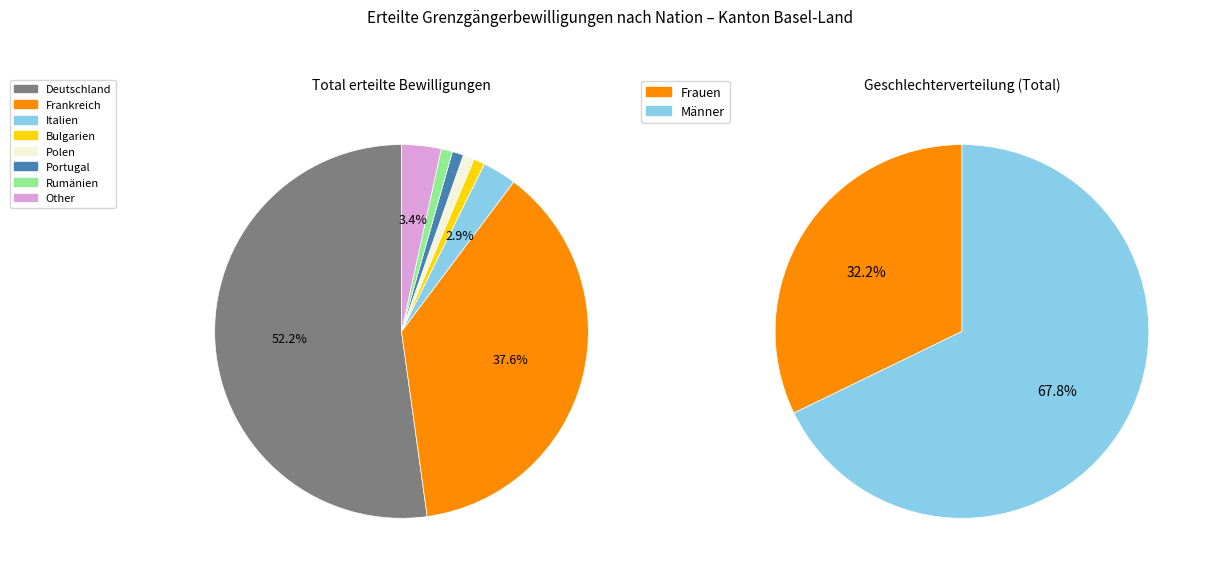

To the nearest percent, what portion does Portugal represent?

1%